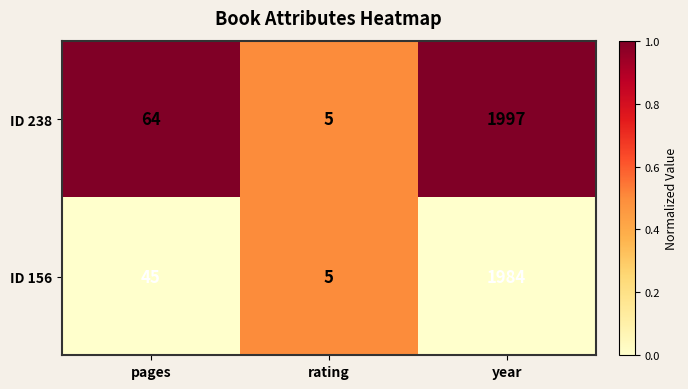

Count the number of categories in the chart.

3